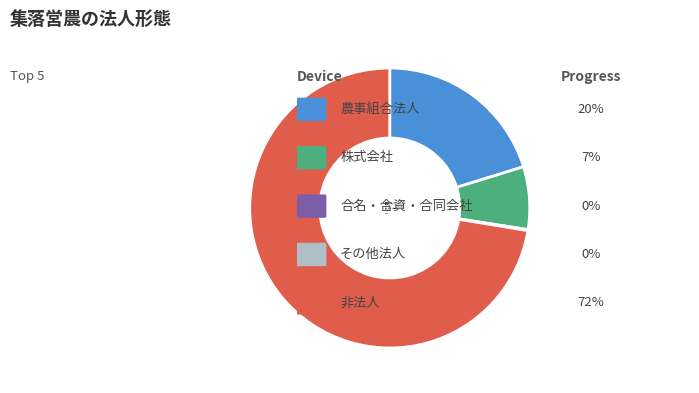

The 株式会社 slice represents 7% of the pie. True or false?

True